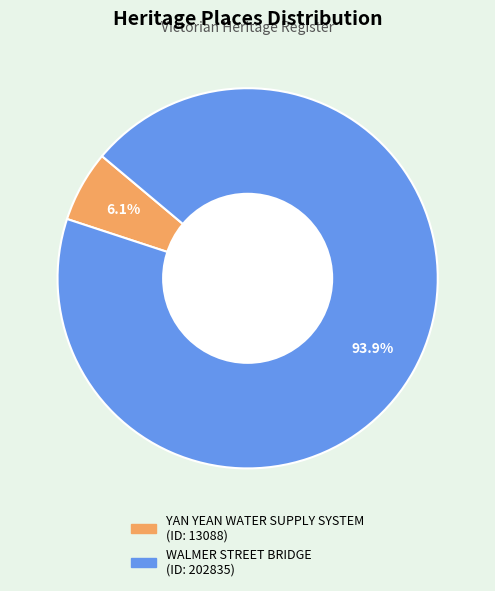

To the nearest percent, what is the combined percentage of WALMER STREET BRIDGE and YAN YEAN WATER SUPPLY SYSTEM?

100%